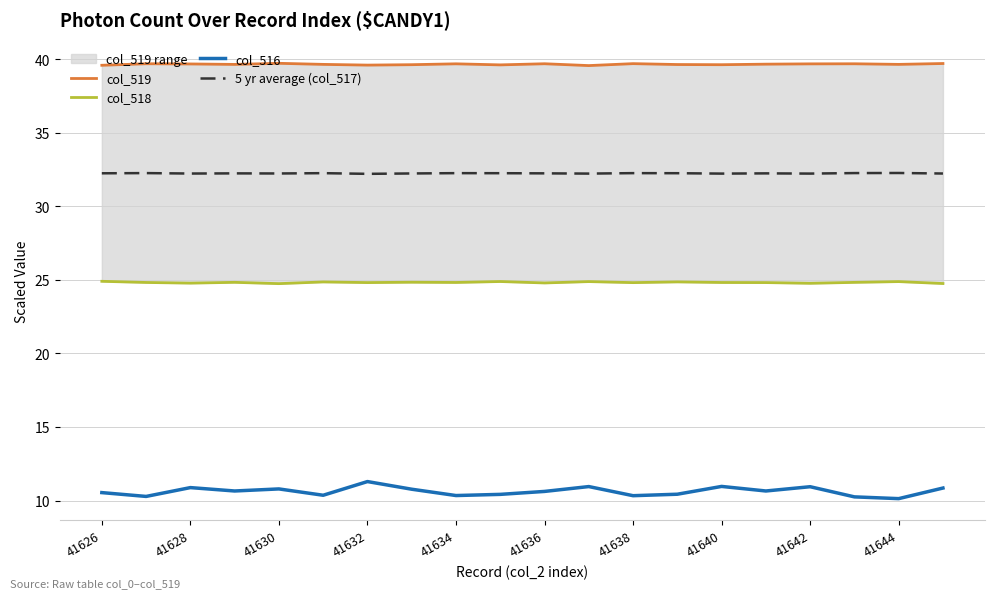

What is the approximate value of col_516 at 41626?

10.5